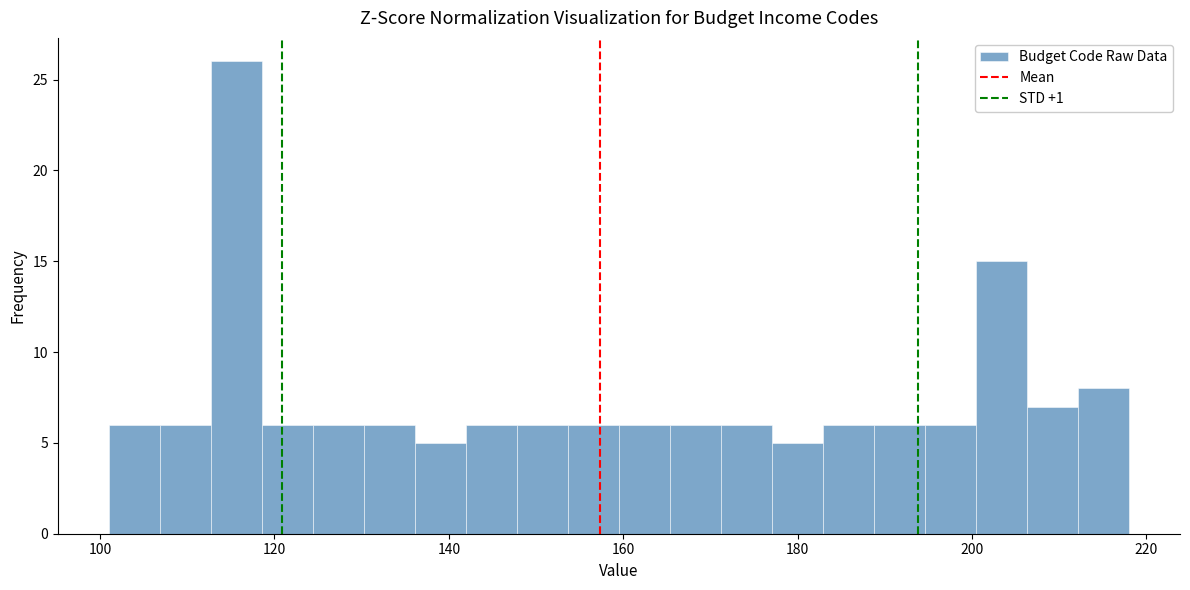

Read against the x-axis, roughly where is the centre of the tallest bar?

116